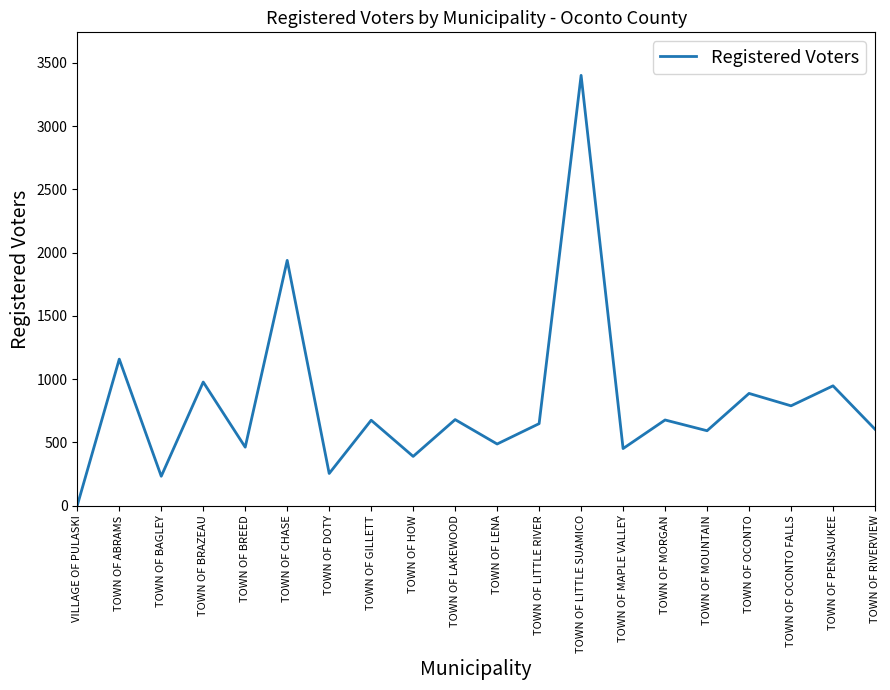

Approximately how many times larger is the value at TOWN OF LENA compared to TOWN OF OCONTO FALLS?

0.6